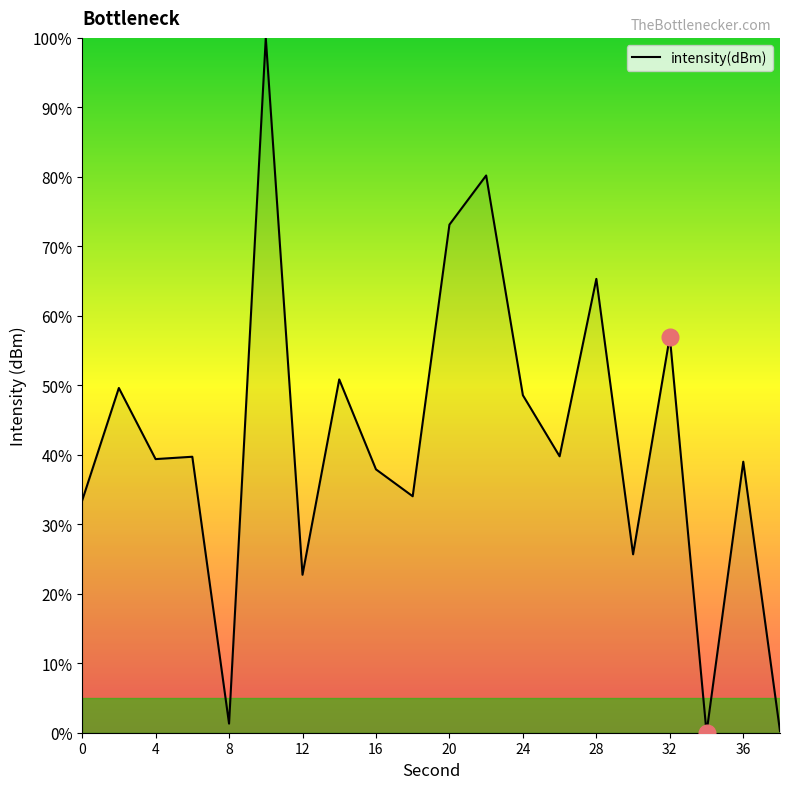

Does the chart display data point markers on the line(s)?

No